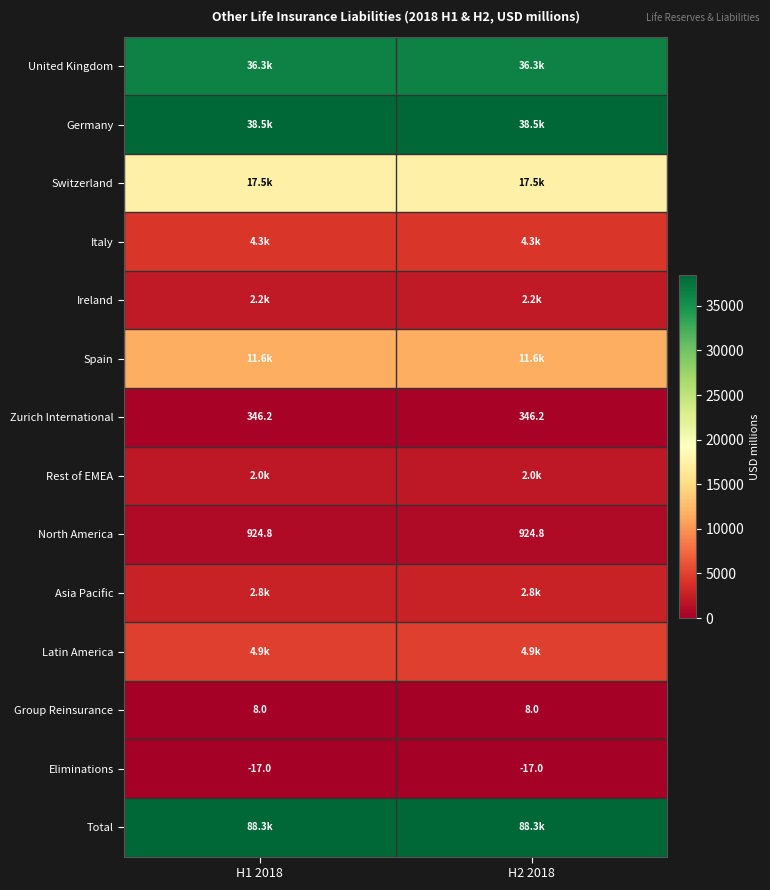

Rank the series at H1 2018 from lowest to highest value.

Eliminations, Group Reinsurance, Zurich International, North America, Rest of EMEA, Ireland, Asia Pacific, Italy, Latin America, Spain, Switzerland, United Kingdom, Germany, Total